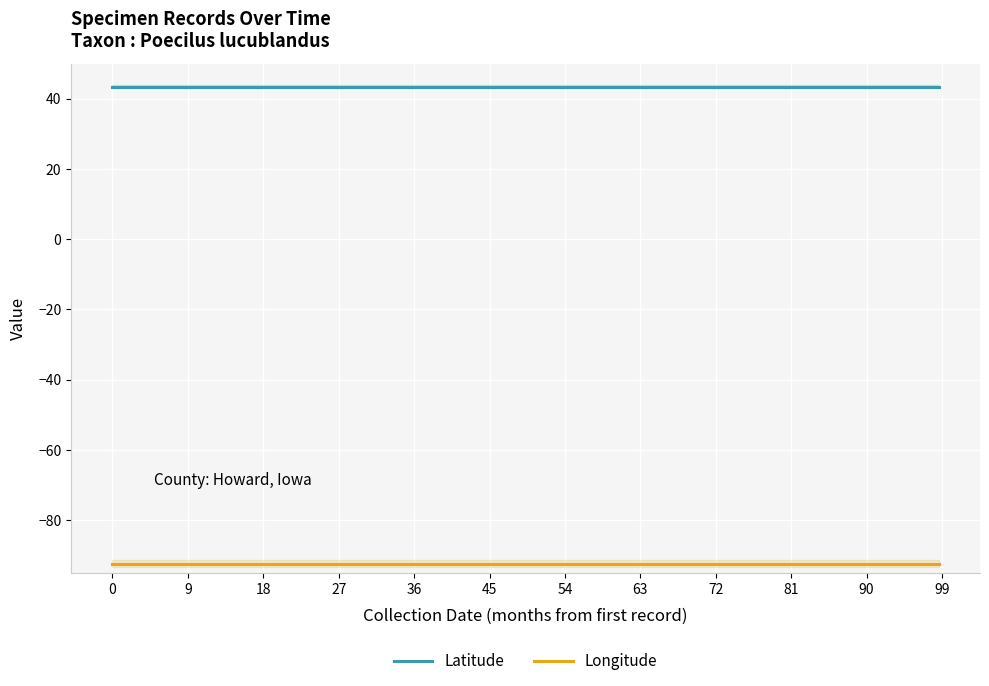

Reading right to left, list all the values displayed in this chart.

Latitude: 43.4	43.4	43.4	43.4	43.4
Longitude: -92.4	-92.4	-92.4	-92.4	-92.4